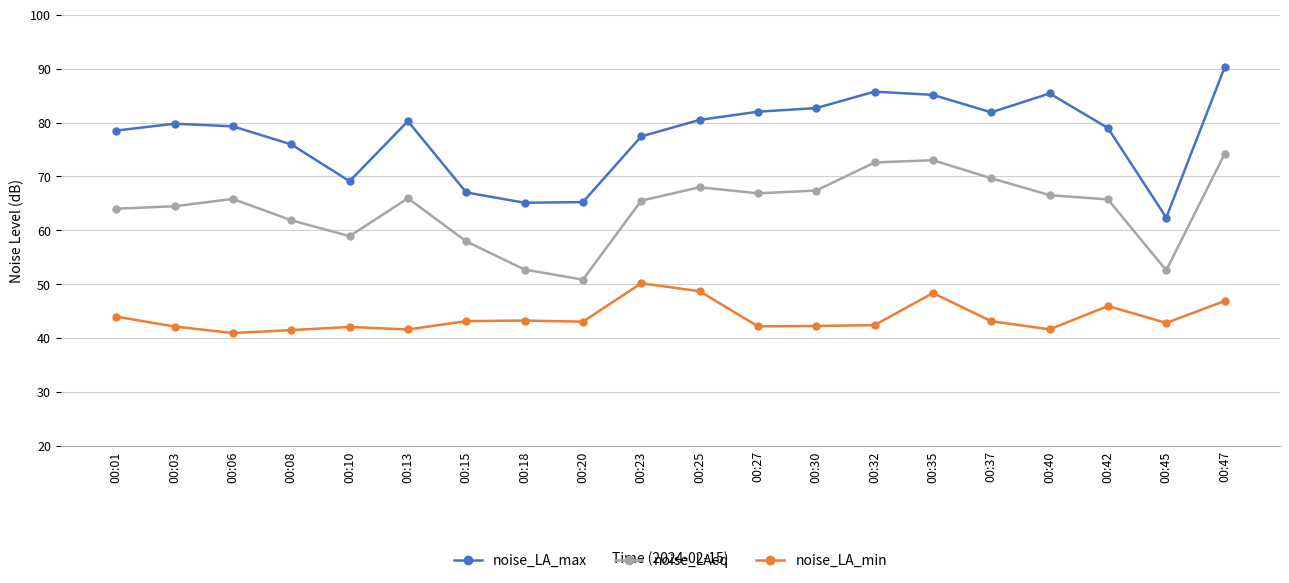

Where is the first local maximum for noise_LAeq?

00:06